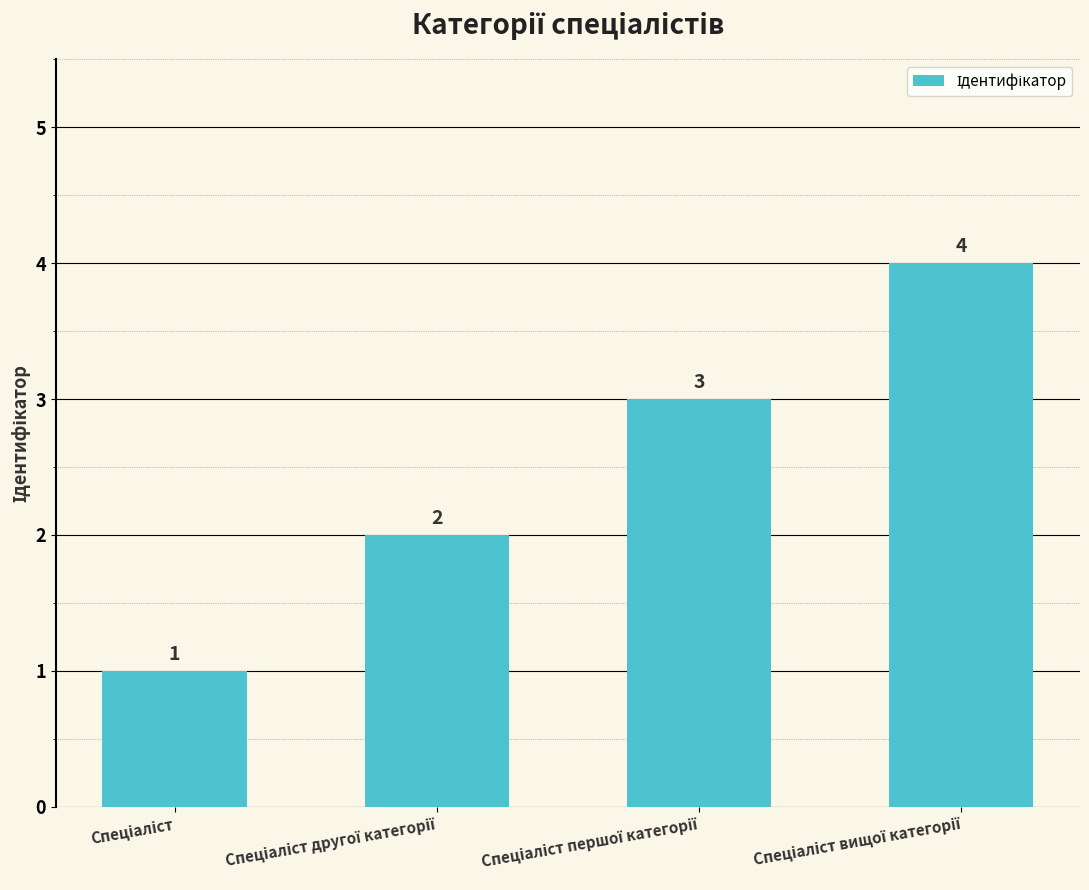

How many values are below 3?

2